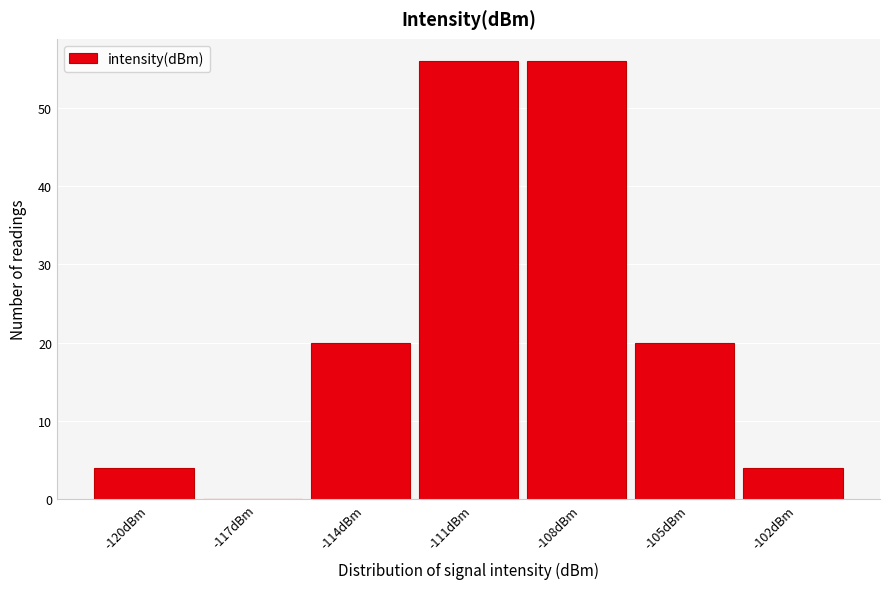

Reading left to right, transcribe all the data shown in this chart.

-120dBm=4	-117dBm=0	-114dBm=20	-111dBm=56	-108dBm=56	-105dBm=20	-102dBm=4